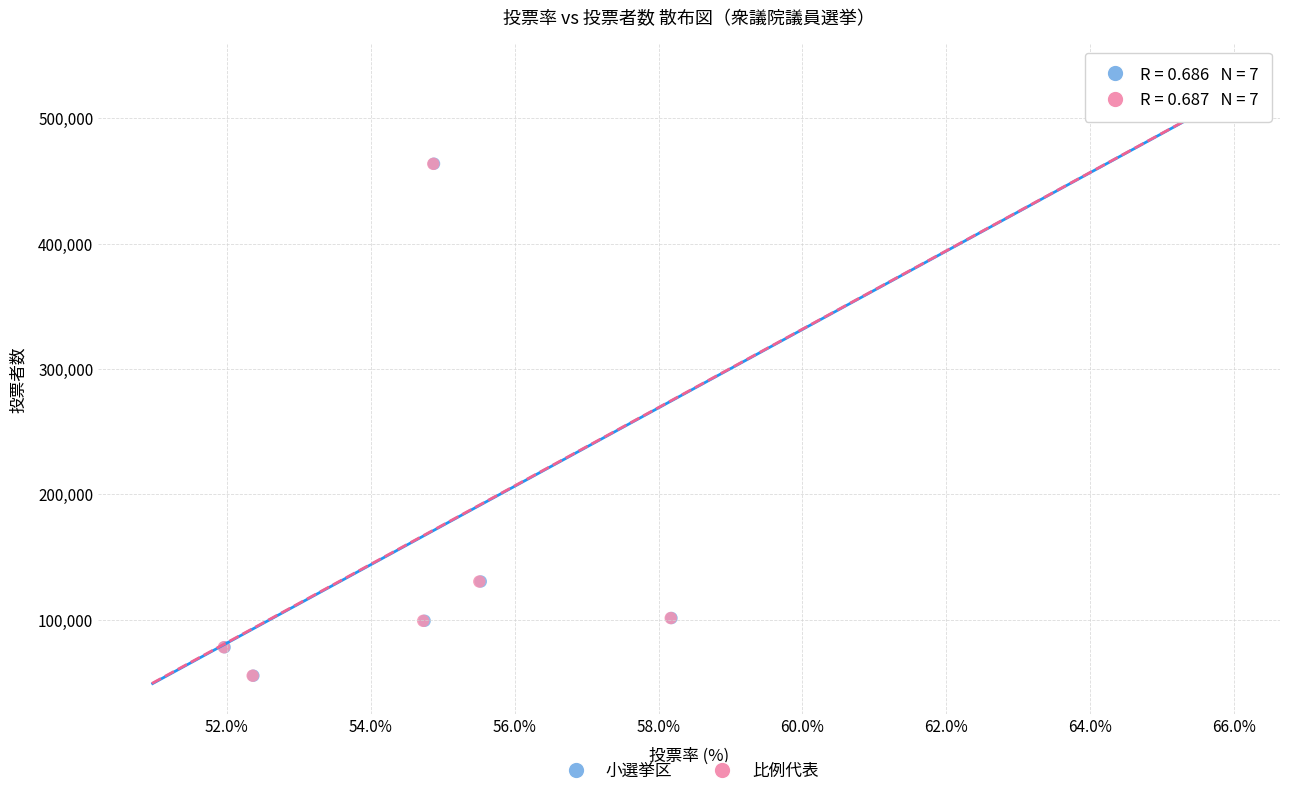

Which series has the largest Y range (max minus min)?

小選挙区